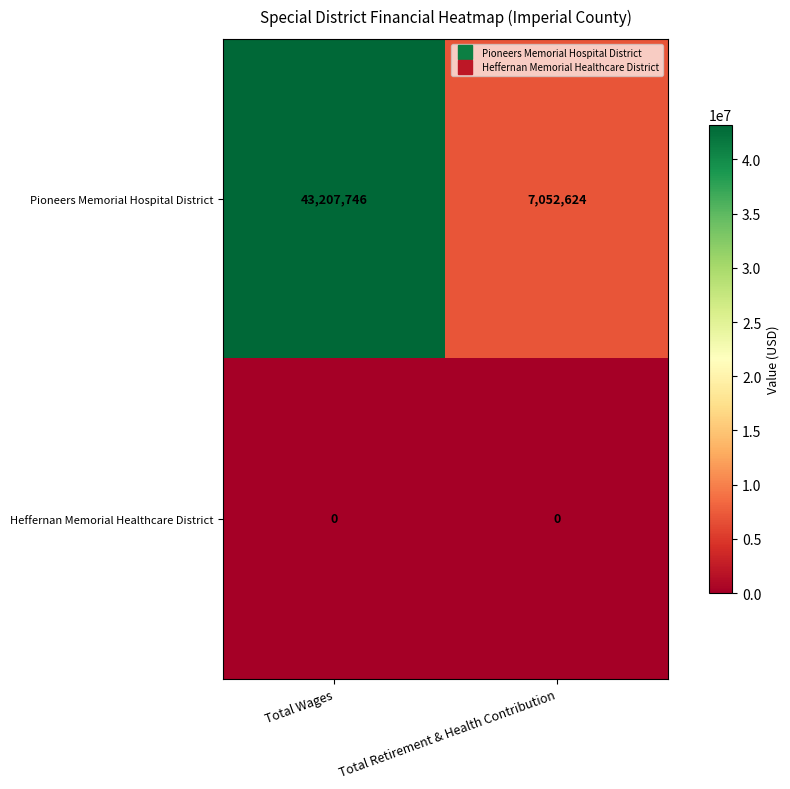

At how many categories does at least one series exceed 9922823?

1